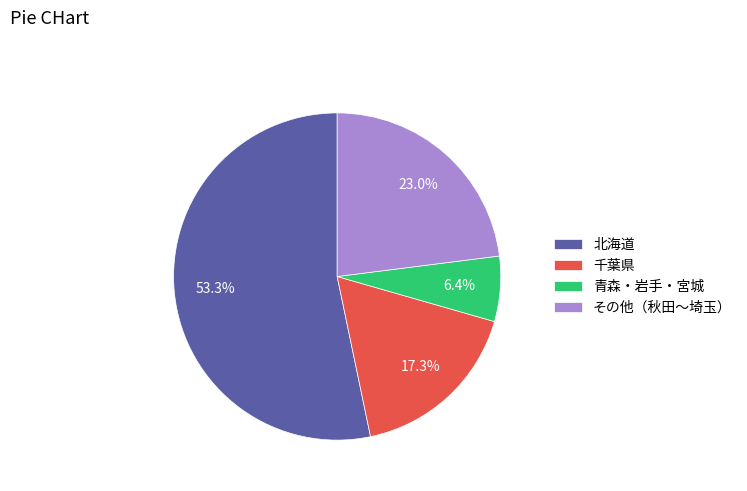

Rank the categories by value from highest to lowest.

北海道, その他（秋田〜埼玉）, 千葉県, 青森・岩手・宮城